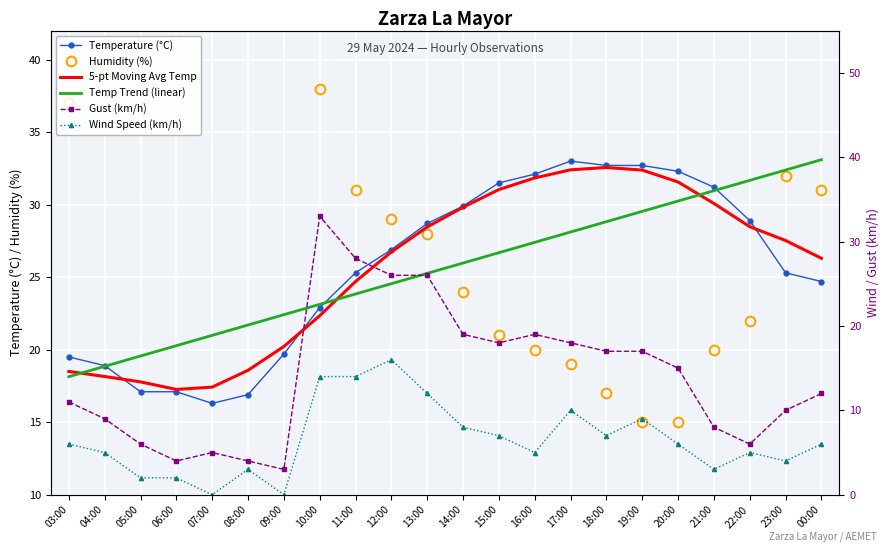

At 07:00, list the series in order from largest to smallest.

Humidity (%), Temp Trend (linear), 5-pt Moving Avg Temp, Temperature (°C), Gust (km/h), Wind Speed (km/h)